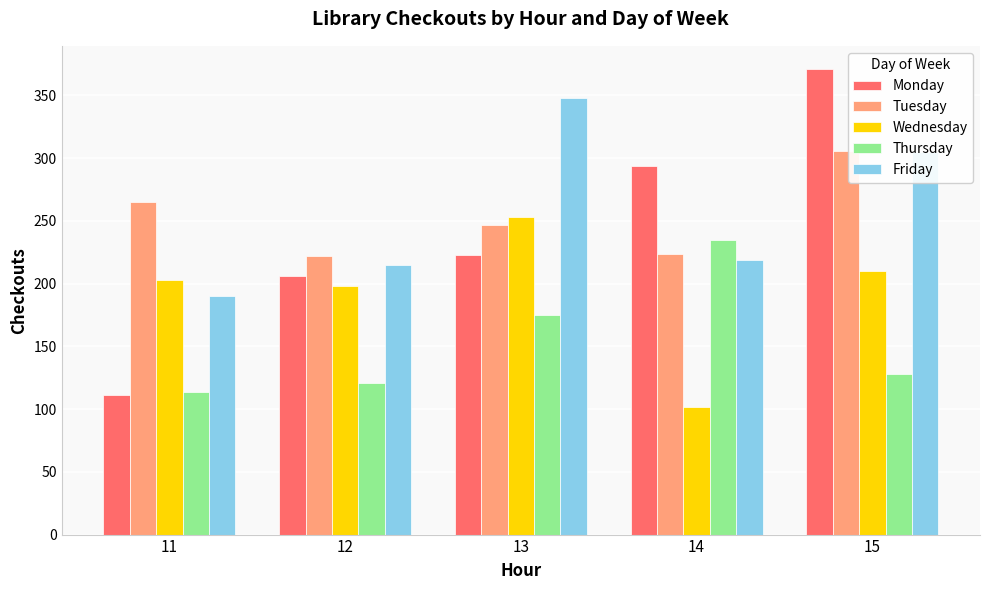

Count the number of data series in this chart.

5